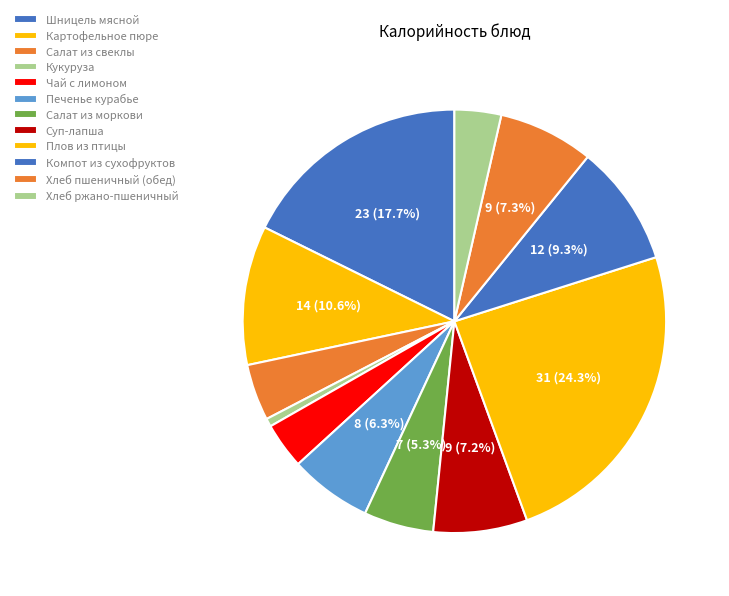

Count the number of slices in the pie.

12